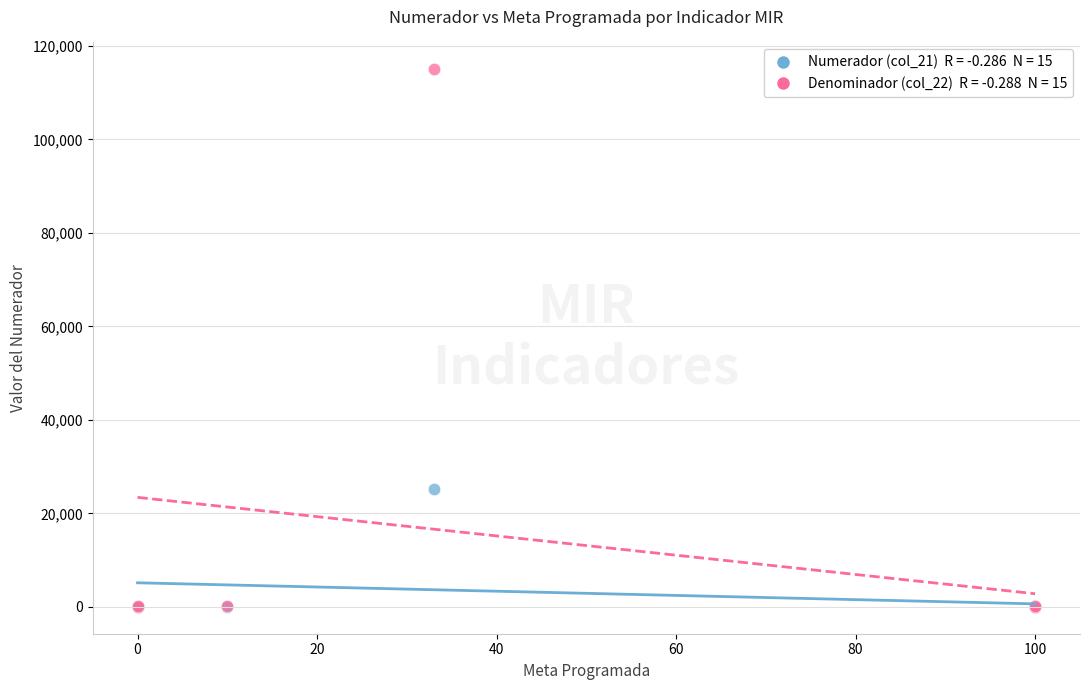

Across all series, what Y value is closest to 57500?

25311